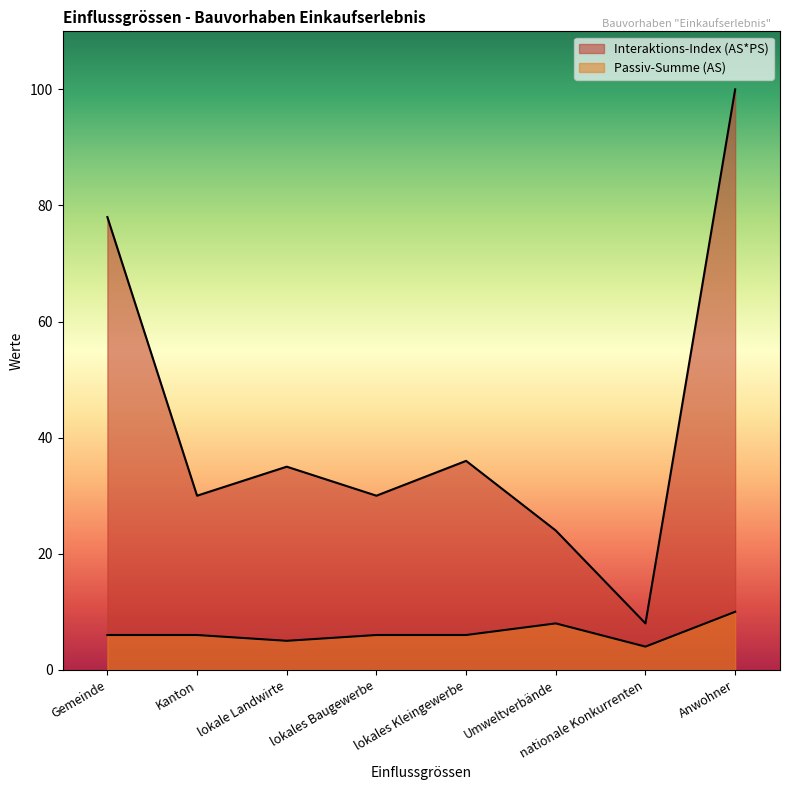

What is the minimum value for Passiv-Summe (AS)?

4